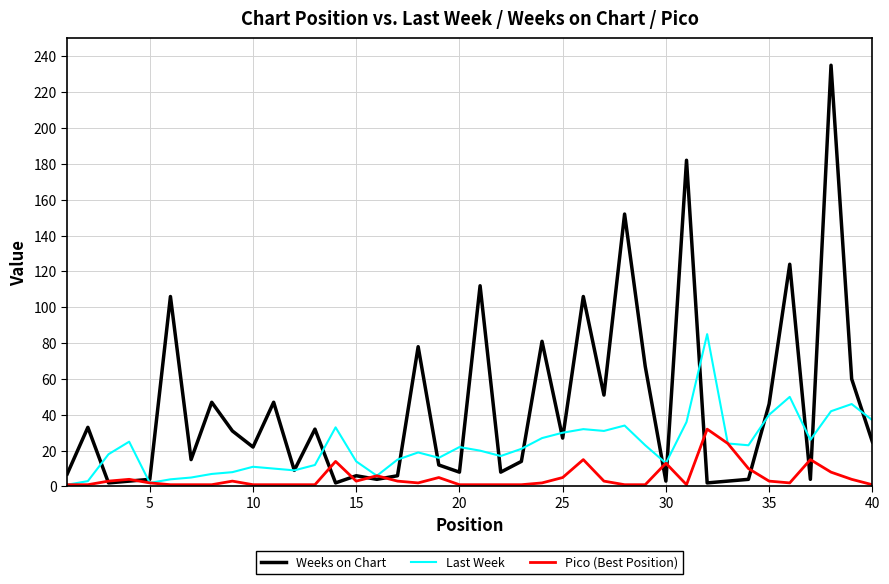

After their last crossing, which series has the higher values: Weeks on Chart or Pico (Best Position)?

Weeks on Chart